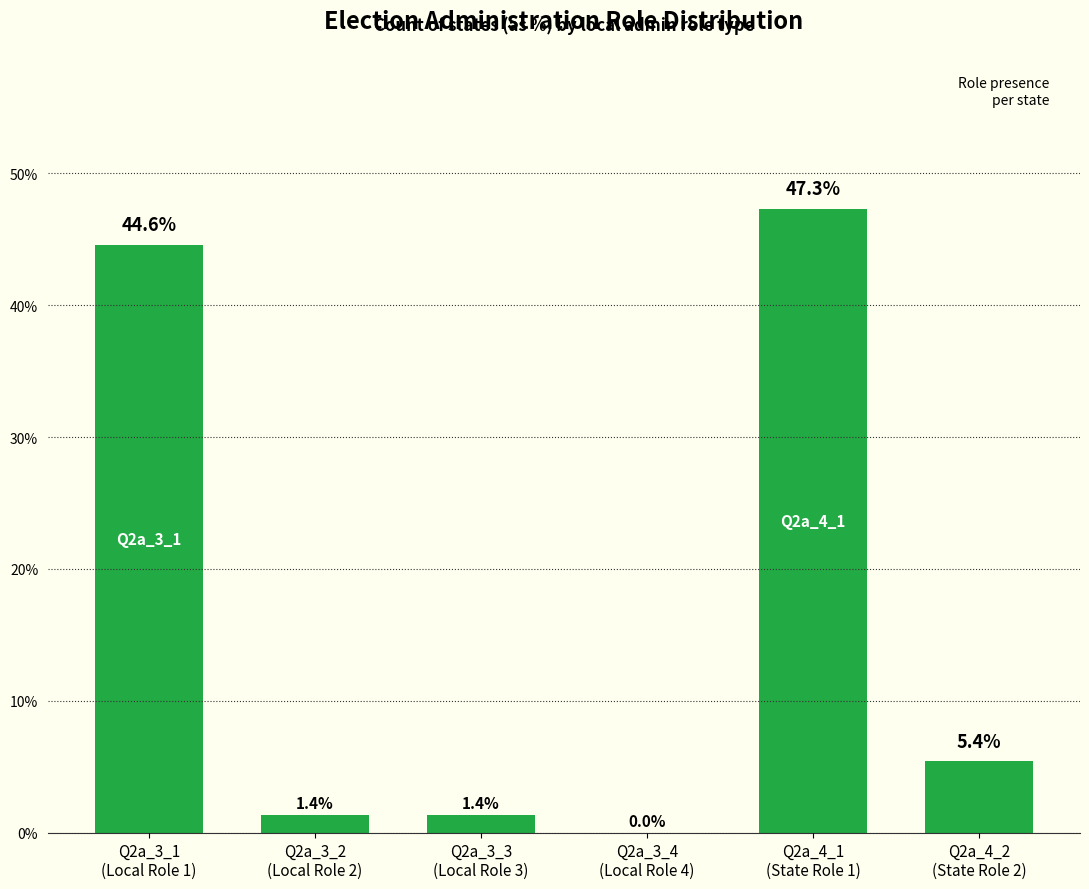

Are the bars grouped side by side (vs. stacked)?

No